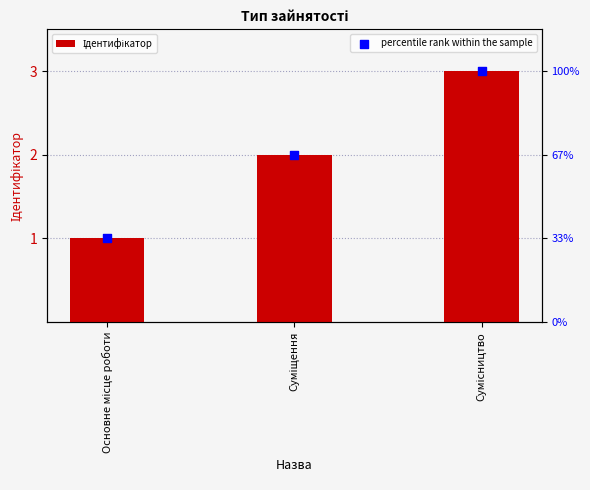

Which series reaches the minimum Y coordinate?

Ідентифікатор